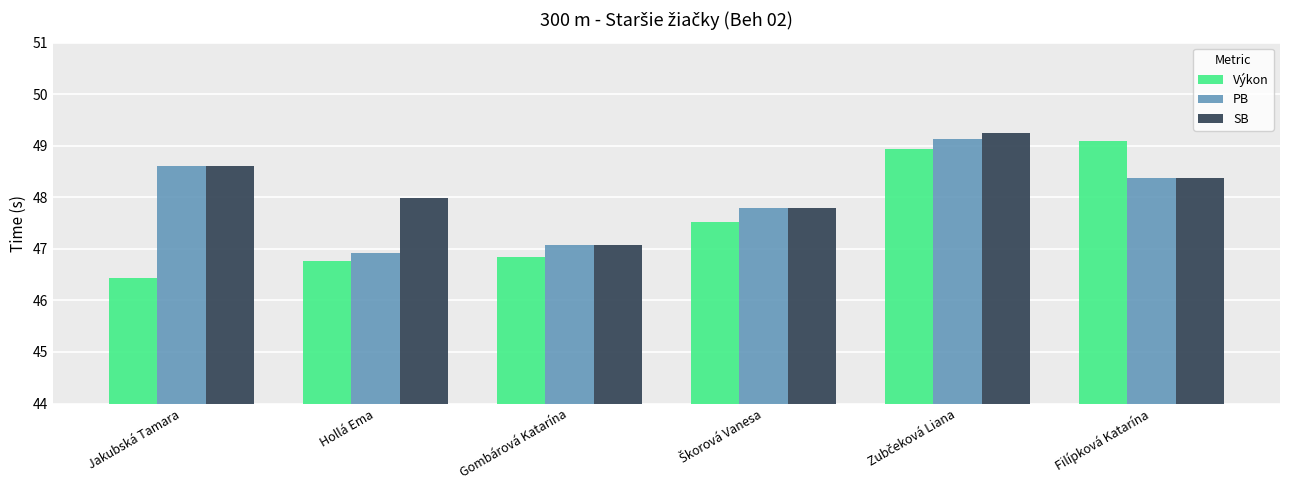

At how many categories does at least one series exceed 46?

6